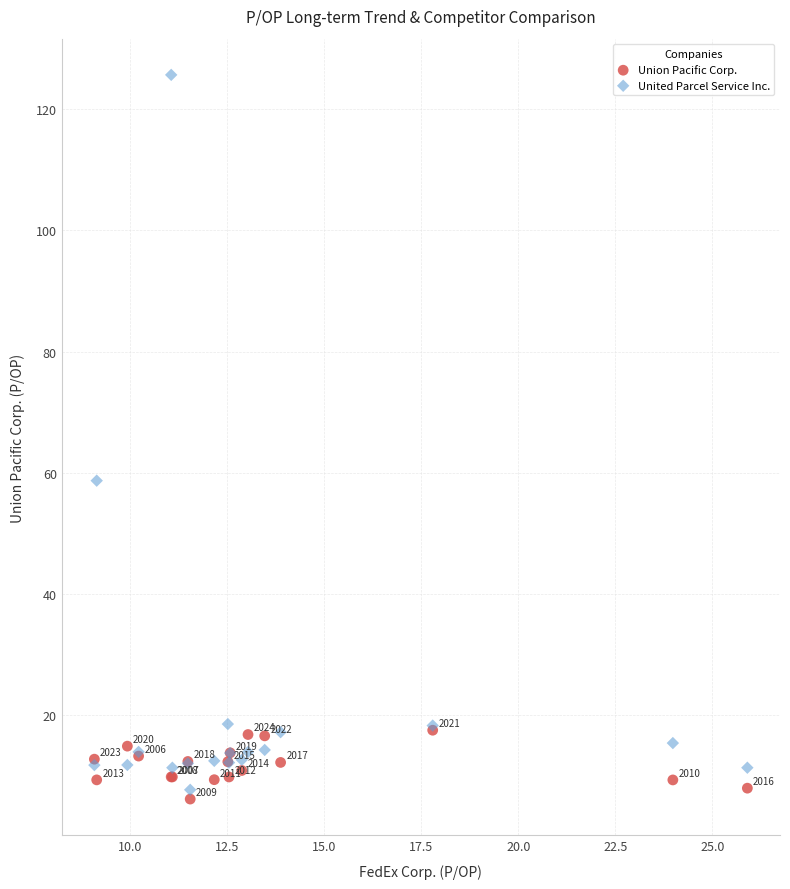

Which series contains the highest Y value?

United Parcel Service Inc.